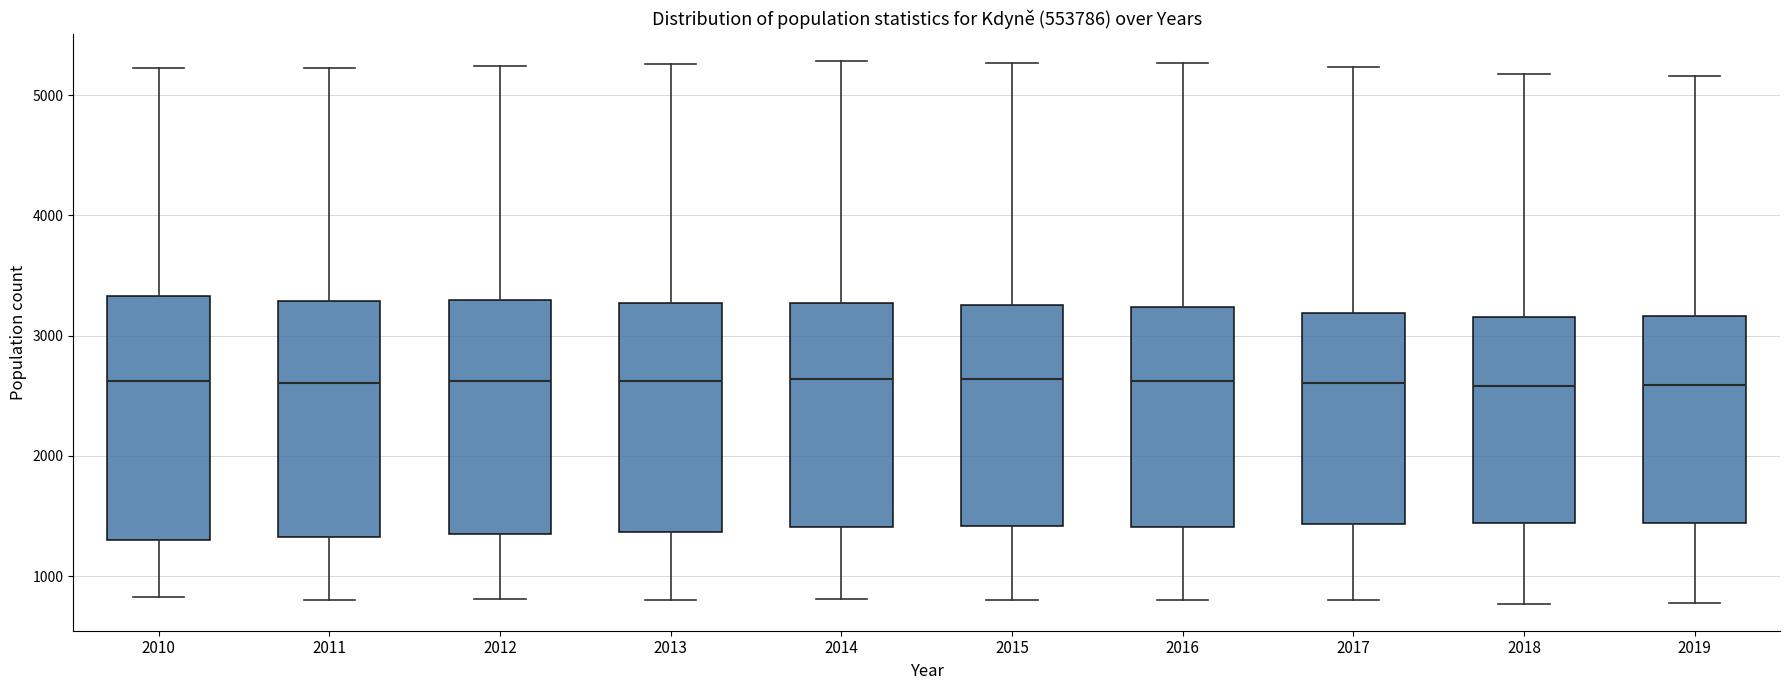

Reading left to right, read every box against the y-axis: the position of its median line, the range the box covers, and the ends of its whiskers. The values are not printed on the chart, so give them approximately, as read against the axis.

2010: median 2600, box 1300 to 3300, whiskers 800 to 5200
2011: median 2600, box 1300 to 3300, whiskers 800 to 5200
2012: median 2600, box 1300 to 3300, whiskers 800 to 5200
2013: median 2600, box 1400 to 3300, whiskers 800 to 5300
2014: median 2600, box 1400 to 3300, whiskers 800 to 5300
2015: median 2600, box 1400 to 3300, whiskers 800 to 5300
2016: median 2600, box 1400 to 3200, whiskers 800 to 5300
2017: median 2600, box 1400 to 3200, whiskers 800 to 5200
2018: median 2600, box 1400 to 3200, whiskers 800 to 5200
2019: median 2600, box 1400 to 3200, whiskers 800 to 5200